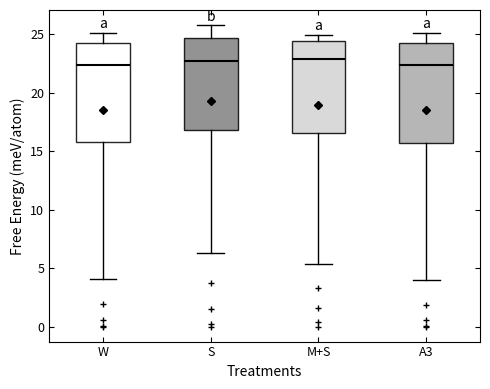

Reading left to right, read every box against the y-axis: the position of its median line, the range the box covers, and the ends of its whiskers. The values are not printed on the chart, so give them approximately, as read against the axis.

W: median 22.5, box 16.0 to 24.0, whiskers 4.0 to 25.0
S: median 22.5, box 17.0 to 24.5, whiskers 6.5 to 25.5
M+S: median 23.0, box 16.5 to 24.5, whiskers 5.5 to 25.0
A3: median 22.5, box 15.5 to 24.0, whiskers 4.0 to 25.0